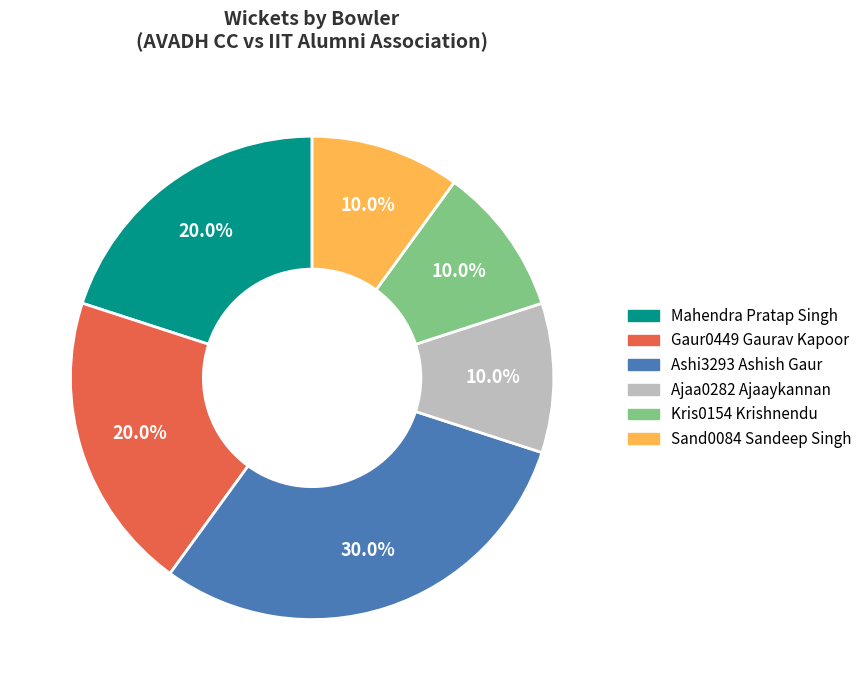

Is there any slice that represents more than half of the pie?

No